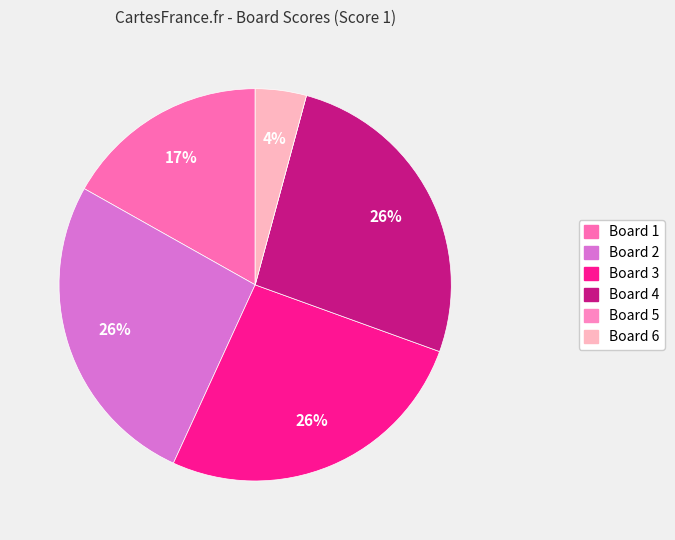

How many slices are in this pie chart?

6